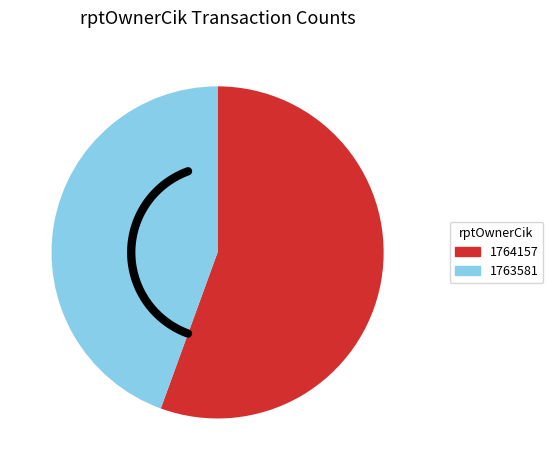

To the nearest percent, what is the difference between the 1764157 and 1763581 slice percentages?

11%